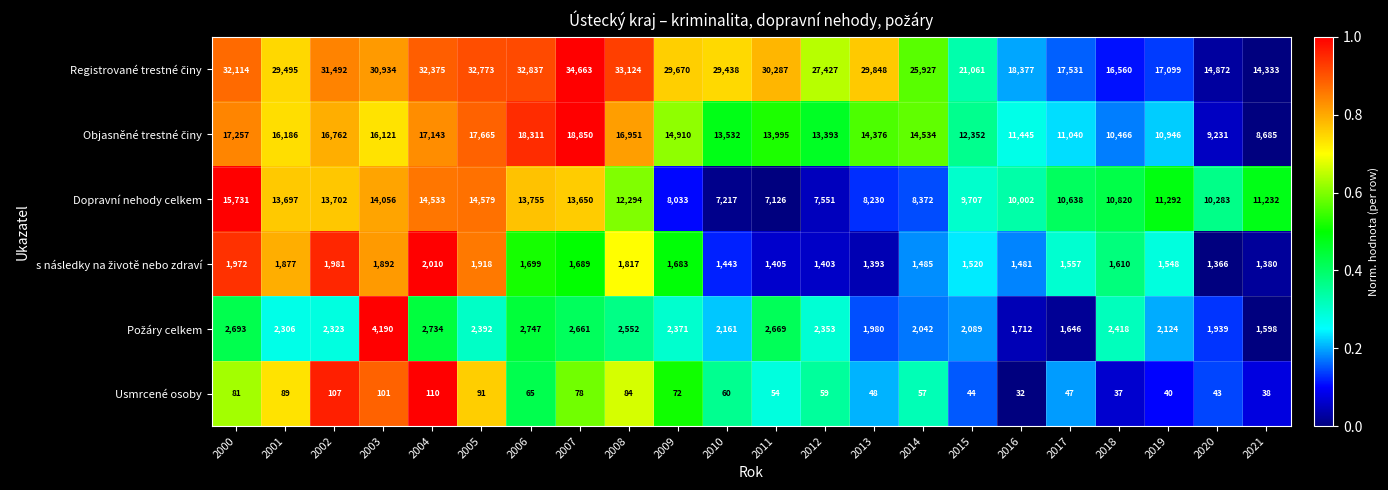

What is the difference between the maximum and minimum values in the Usmrcené osoby series?

78